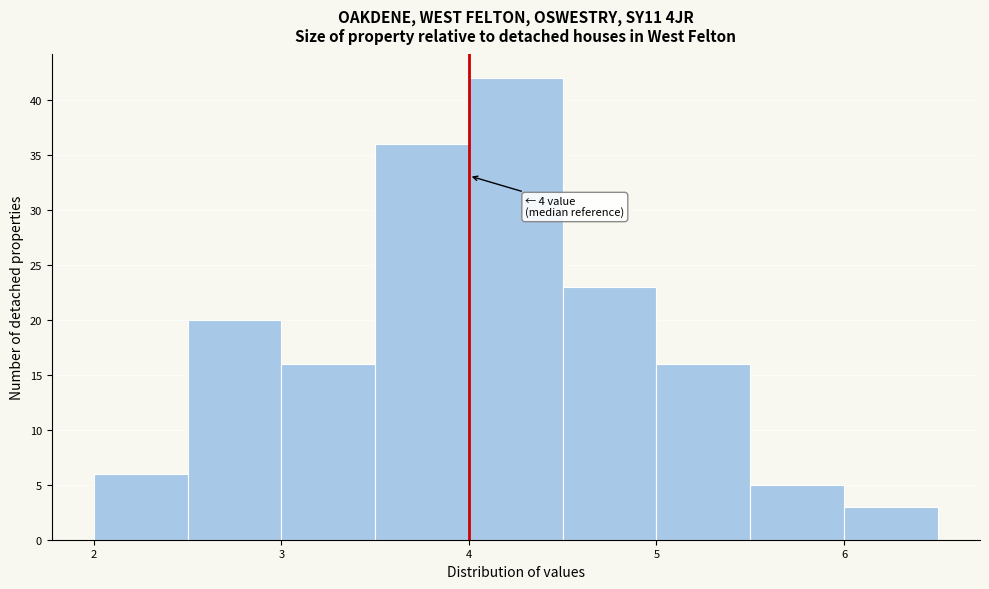

Which range on the x-axis has the tallest bar?

4.0 to 4.5